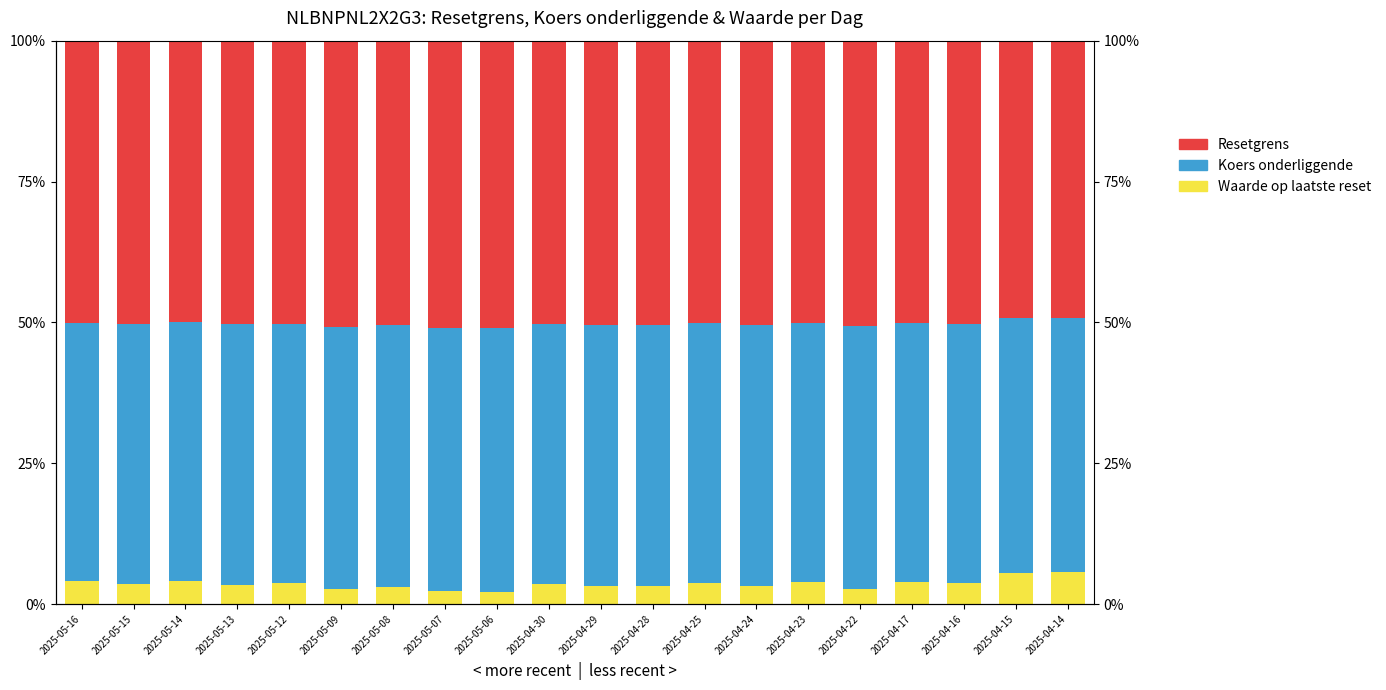

What position from the left is 2025-04-14?

20